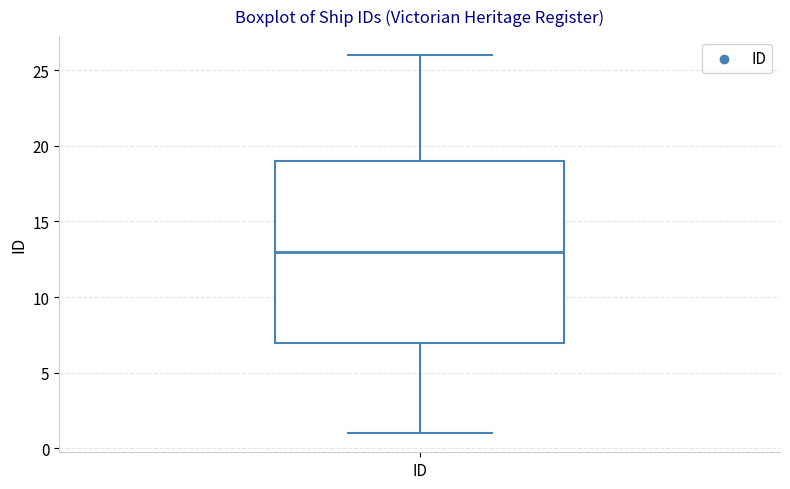

Read this box plot against the y-axis: the position of the median line, the range covered by the box, and the ends of both whiskers. The values are not printed on the chart, so give them approximately, as read against the axis.

median 13, box 7 to 19, whiskers 1 to 26